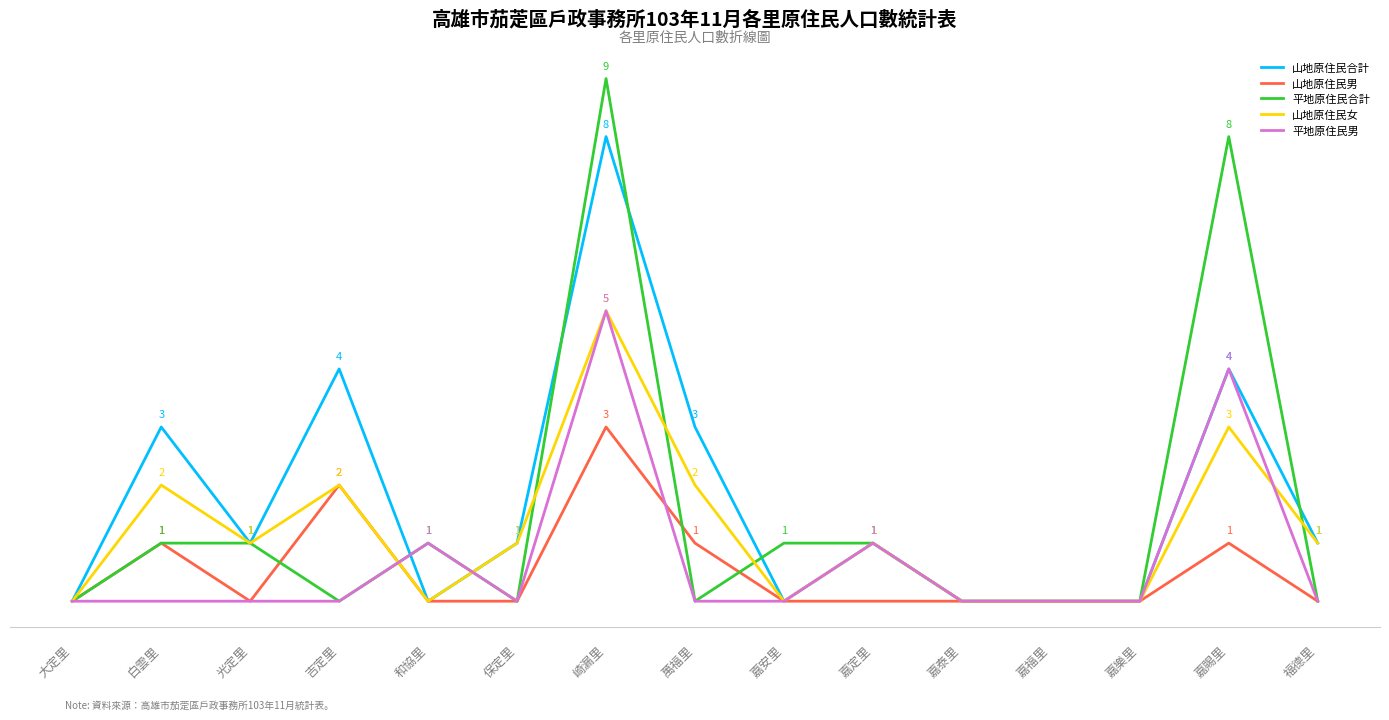

Is the value of 平地原住民男 at 光定里 greater than the value of 山地原住民男 at 大定里?

No